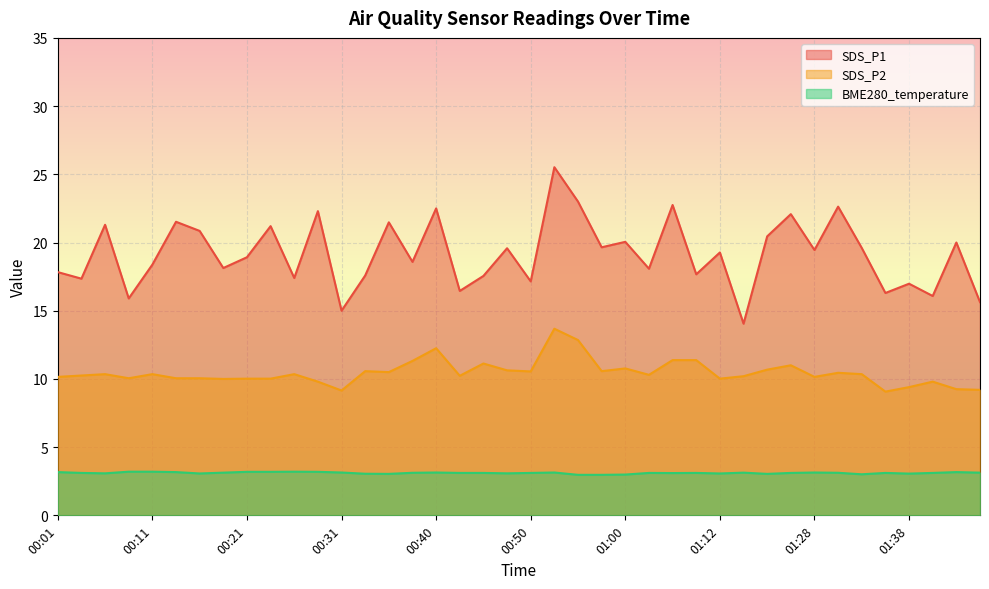

In SDS_P1, how many points are higher than both neighbors (excluding endpoints)?

15